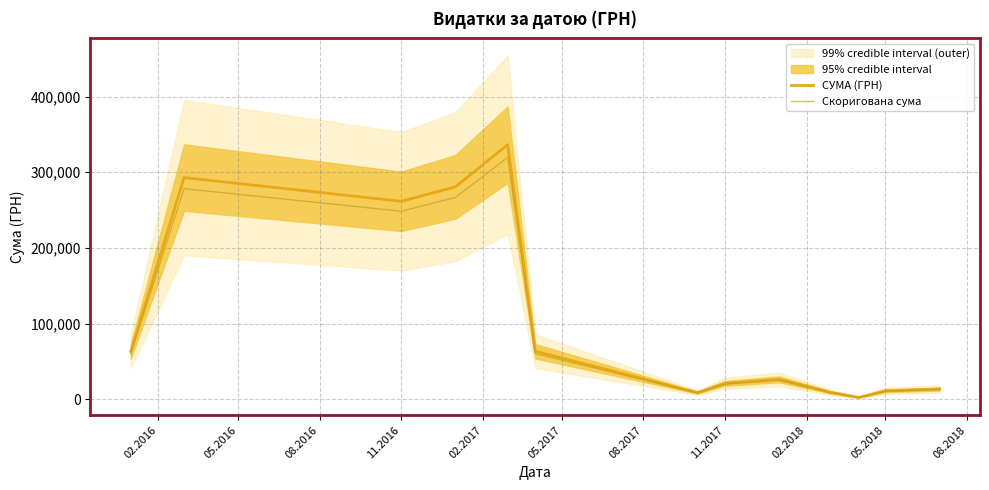

Which series has the widest spread of values?

СУМА (ГРН)